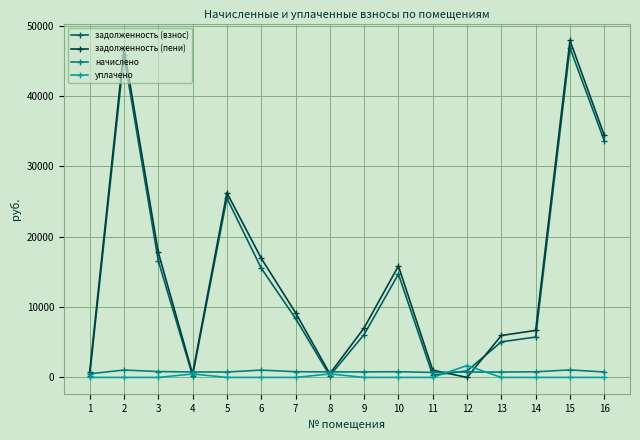

Is the value of начислено at 11 greater than the value of задолженность (пени) at 7?

No